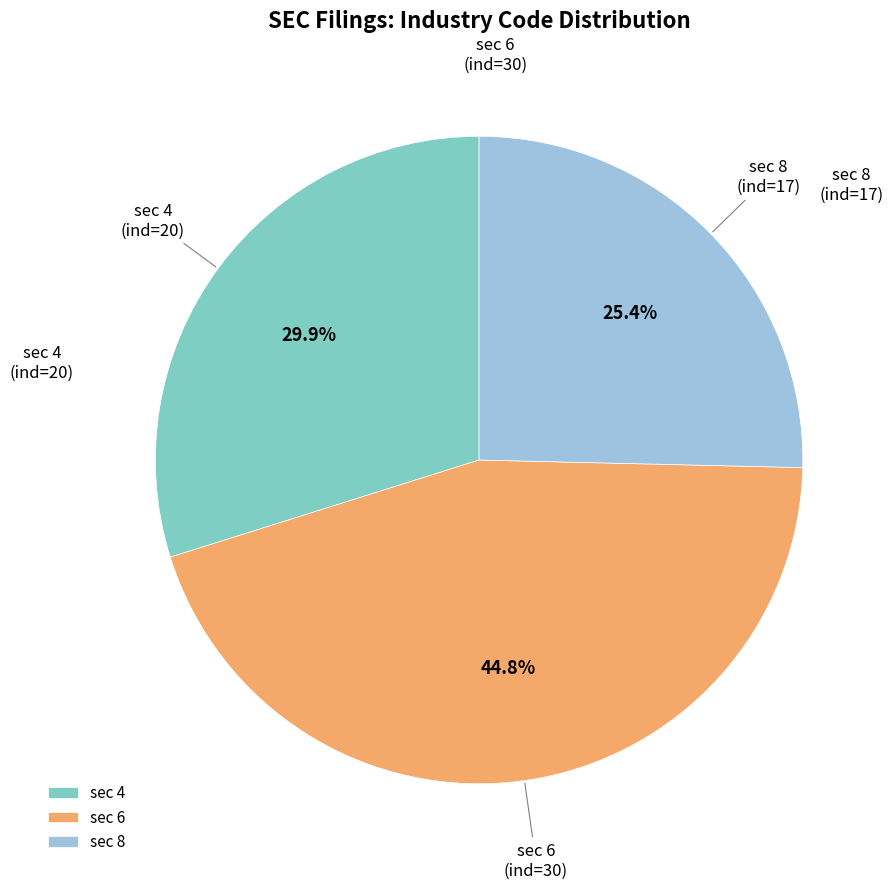

What portion of the pie excludes sec 4?

70.1%